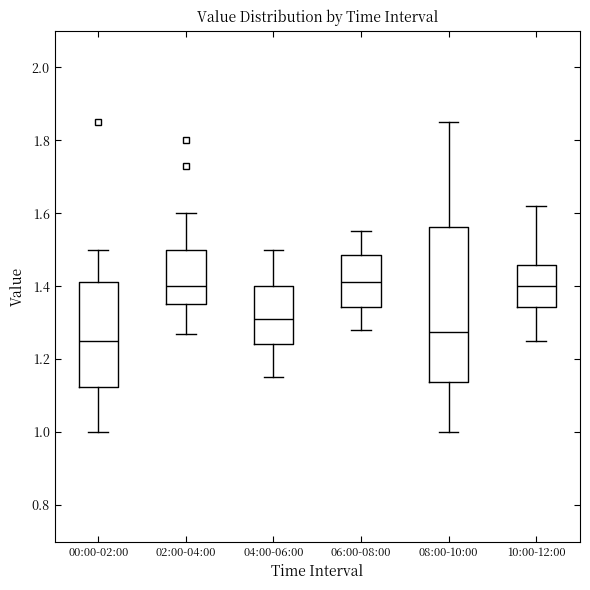

Reading left to right, transcribe this box plot: for each box, give where its median line is, the range the box spans, and where its two whiskers end, as read against the y-axis. The values are not printed on the chart, so give them approximately, as read against the axis.

00:00-02:00: median 1.26, box 1.12 to 1.42, whiskers 1.00 to 1.50
02:00-04:00: median 1.40, box 1.36 to 1.50, whiskers 1.28 to 1.60
04:00-06:00: median 1.32, box 1.24 to 1.40, whiskers 1.16 to 1.50
06:00-08:00: median 1.42, box 1.34 to 1.48, whiskers 1.28 to 1.56
08:00-10:00: median 1.28, box 1.14 to 1.56, whiskers 1.00 to 1.86
10:00-12:00: median 1.40, box 1.34 to 1.46, whiskers 1.26 to 1.62